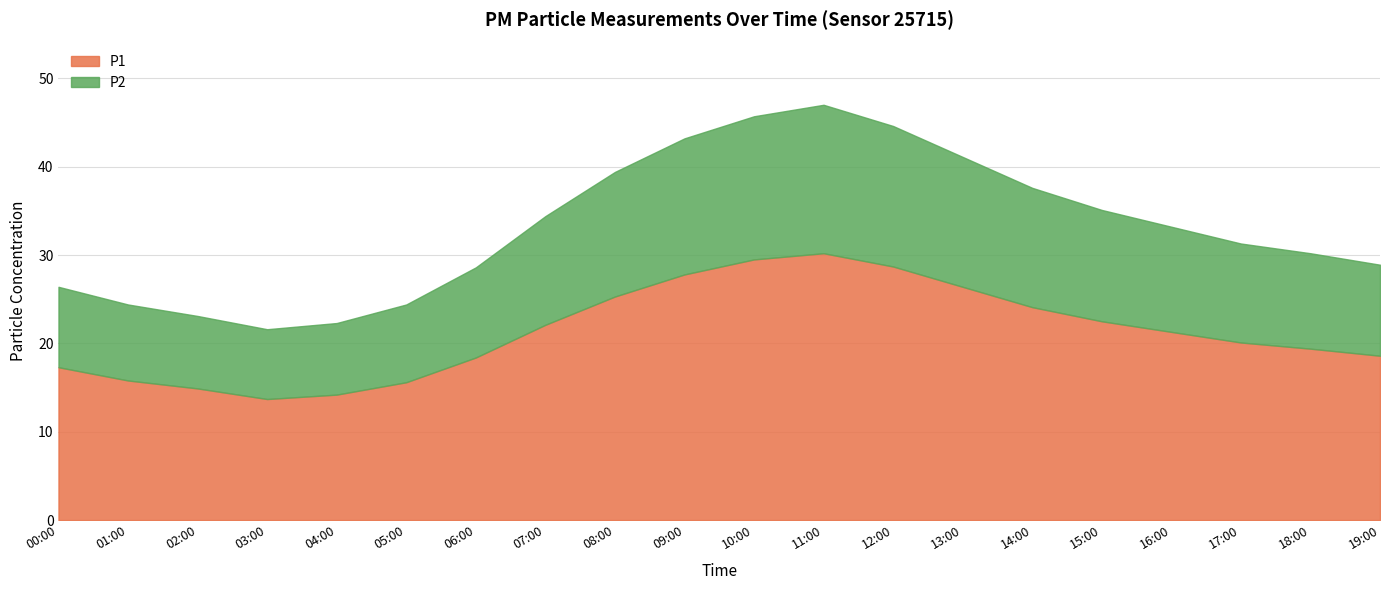

Is the value of P2 at 06:00 greater than the value of P1 at 06:00?

No